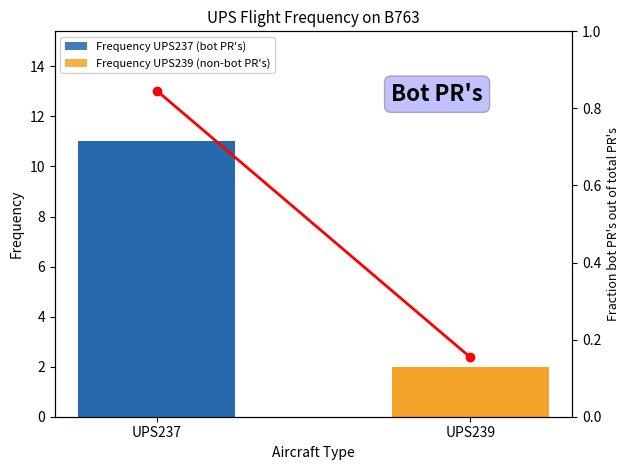

Reading left to right, extract all data points from this chart.

UPS237=0.8	UPS239=0.2